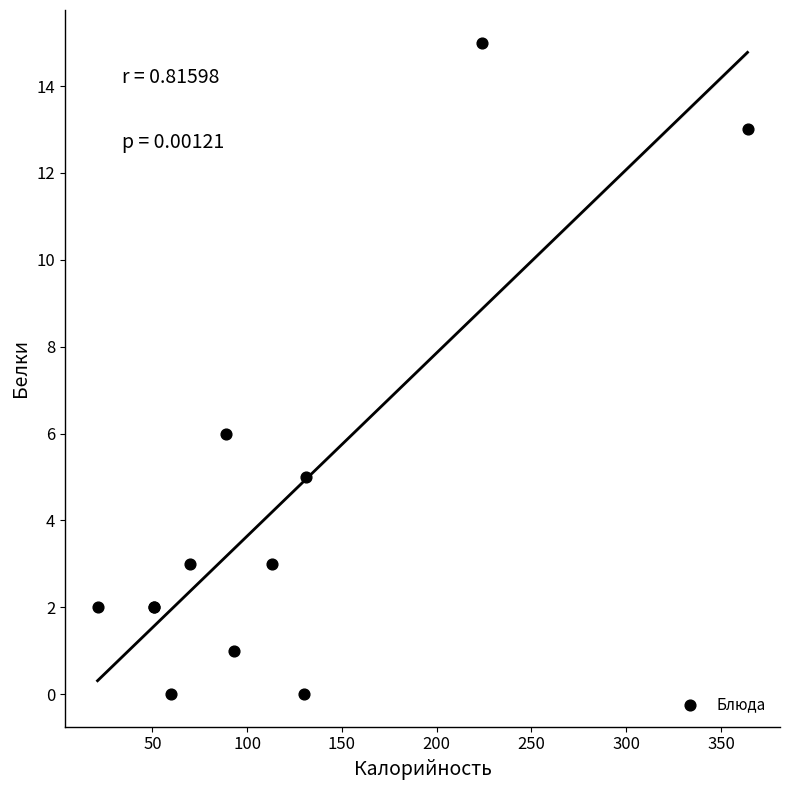

What Y value in the scatter plot is closest to 7?

6